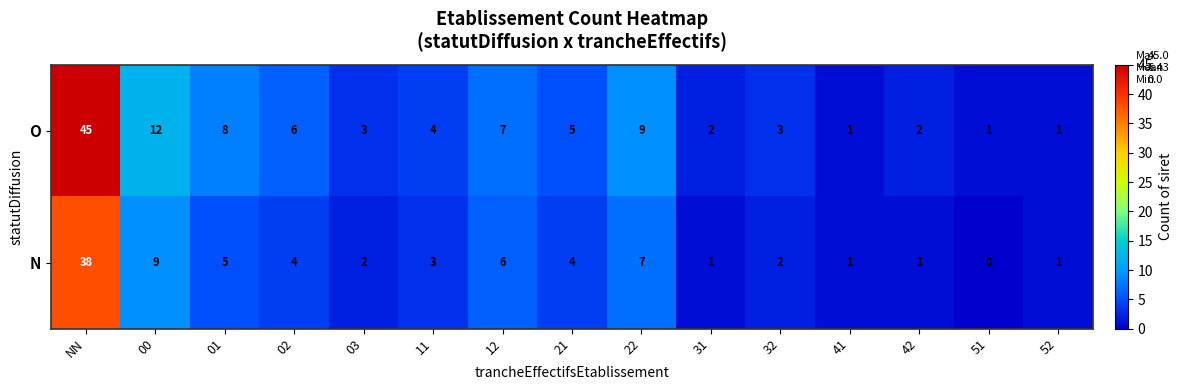

How many values in the O series are below 4?

7